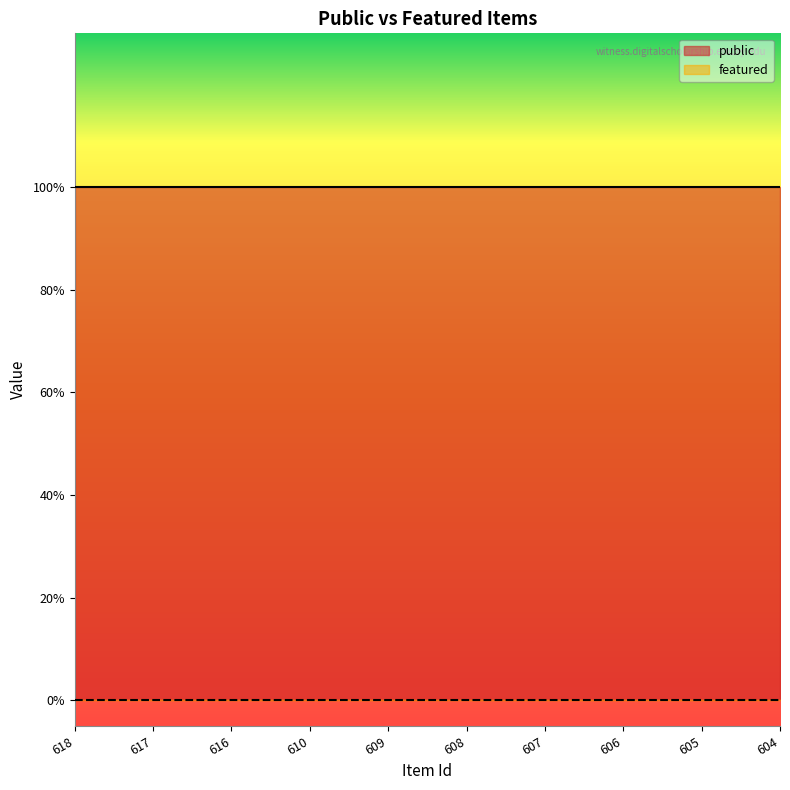

Reading left to right, list all the values displayed in this chart.

public: 618=1	617=1	616=1	610=1	609=1	608=1	607=1	606=1	605=1	604=1
featured: 618=0	617=0	616=0	610=0	609=0	608=0	607=0	606=0	605=0	604=0